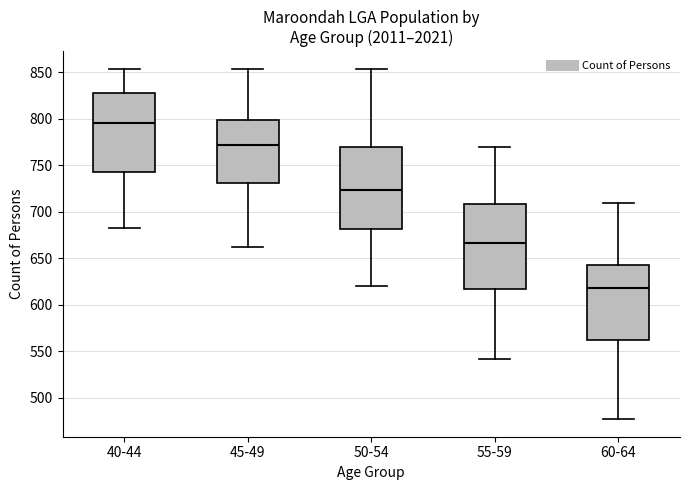

Which box's median line is the lowest?

60-64